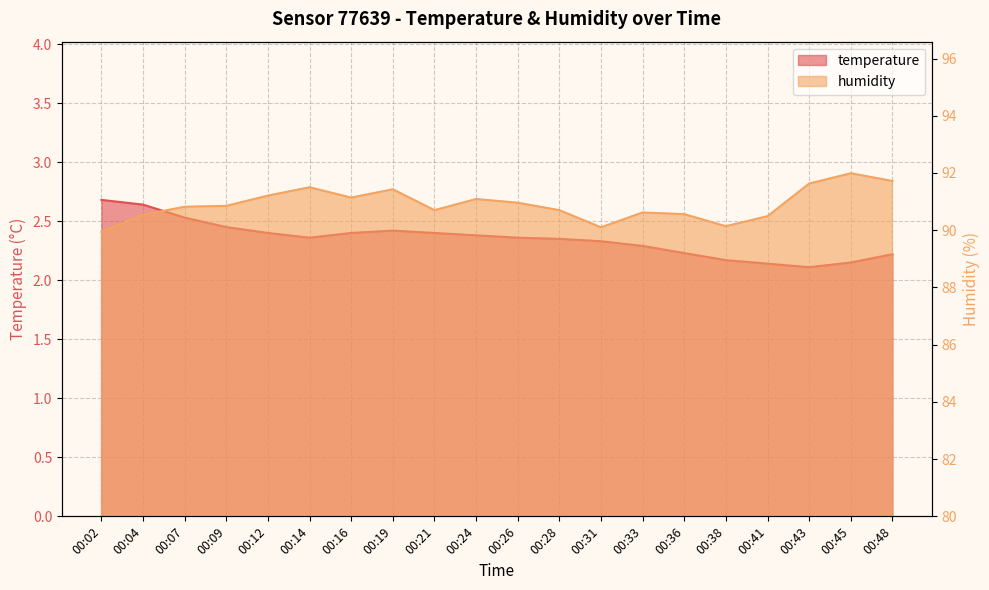

True or false: temperature and humidity intersect in this chart.

False